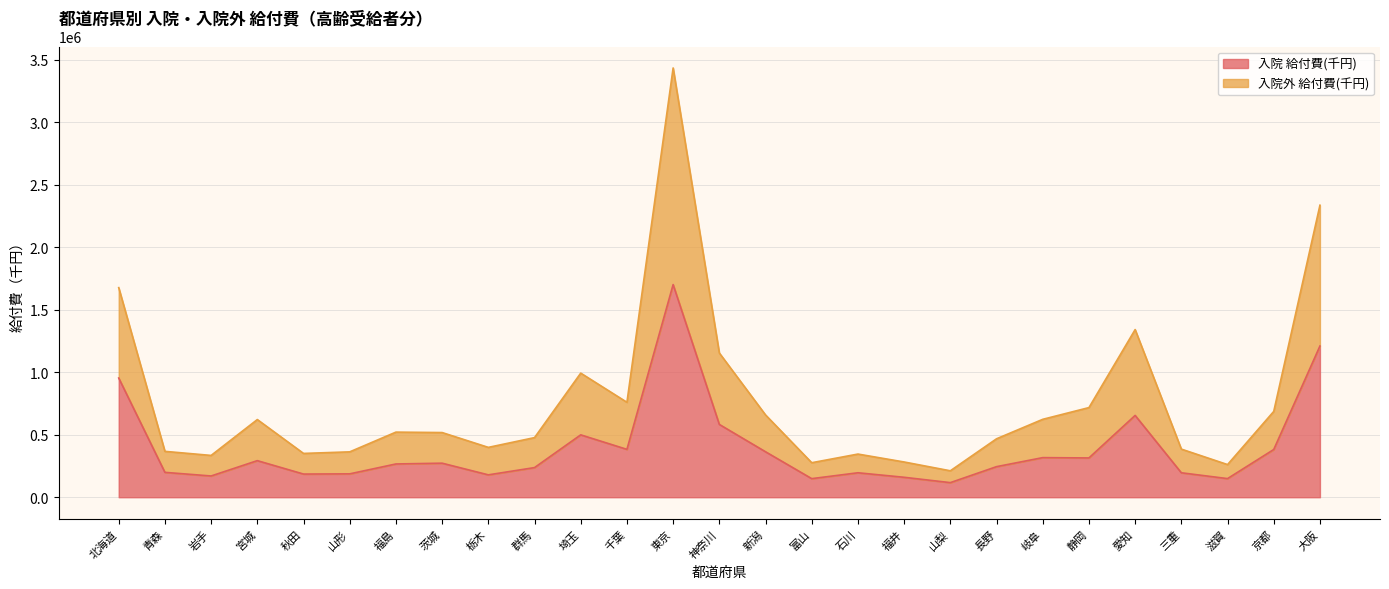

The value of 入院 給付費(千円) at 秋田 is 185370.0. True or false?

True